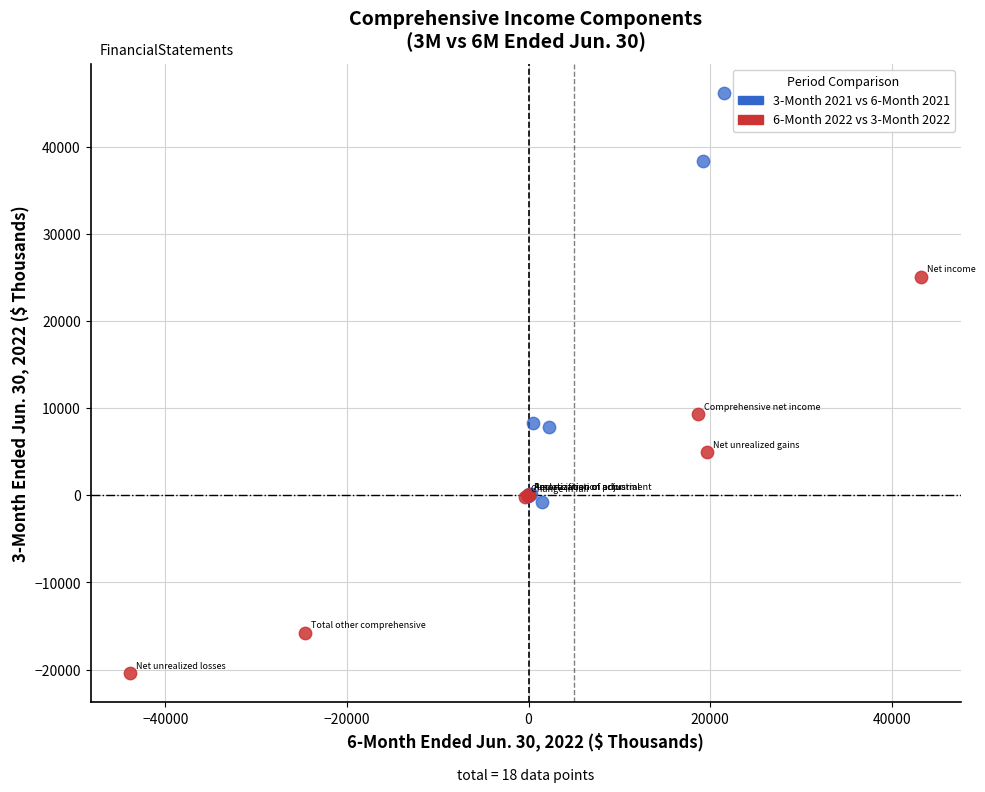

Which series contains the lowest Y value?

6-Month 2022 vs 3-Month 2022